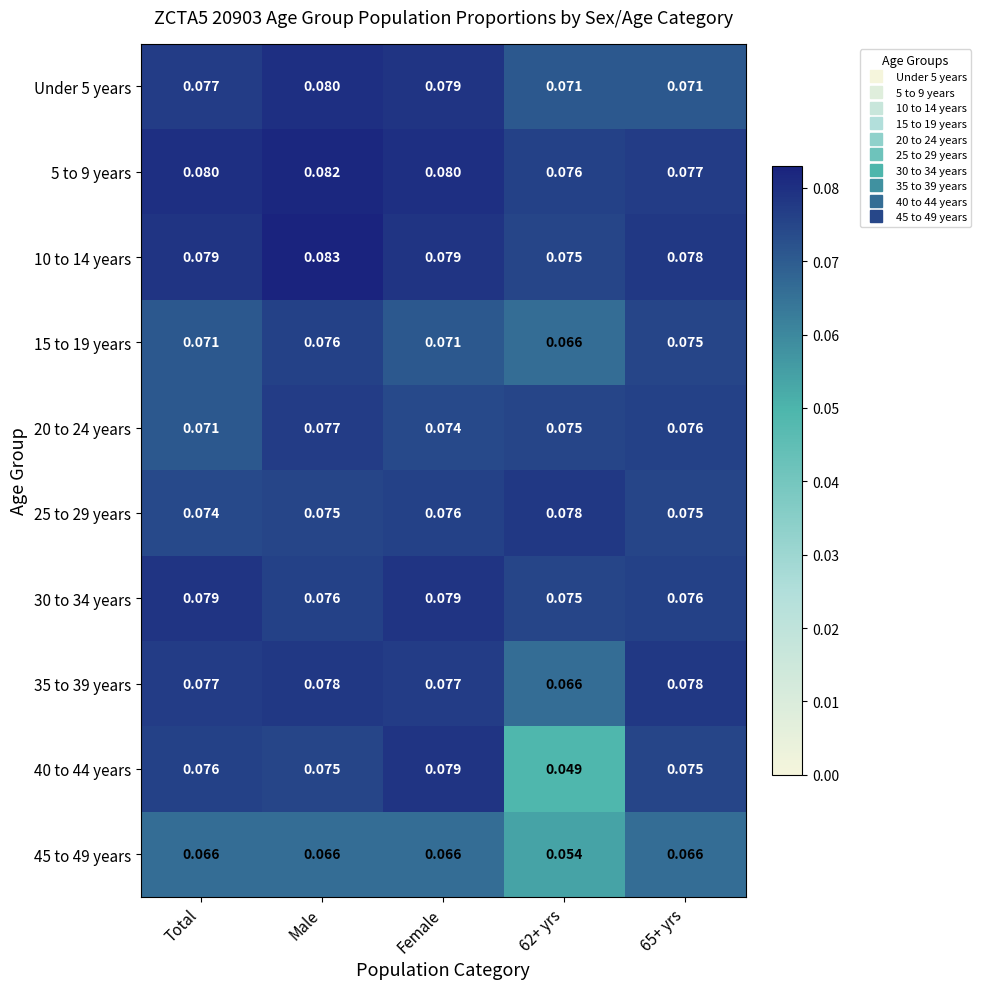

Which category has the highest value in the 15 to 19 years series?

Male